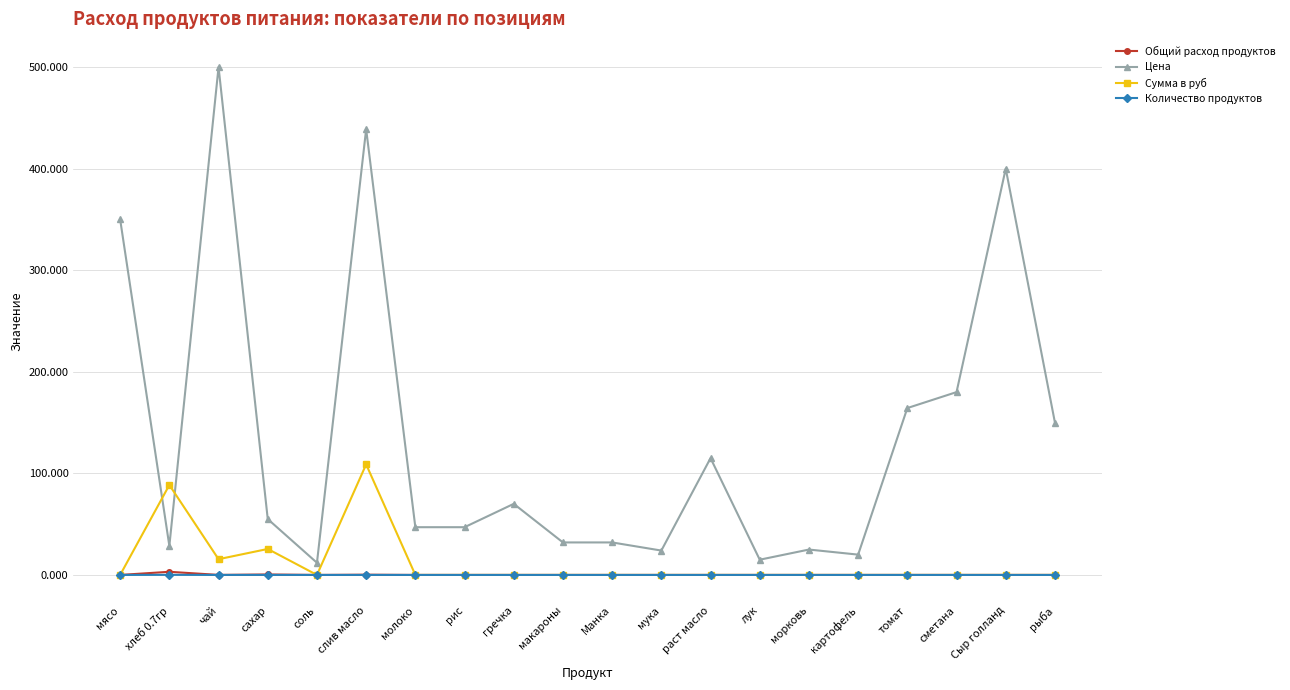

The value of Количество продуктов at чай is 0.0. True or false?

True